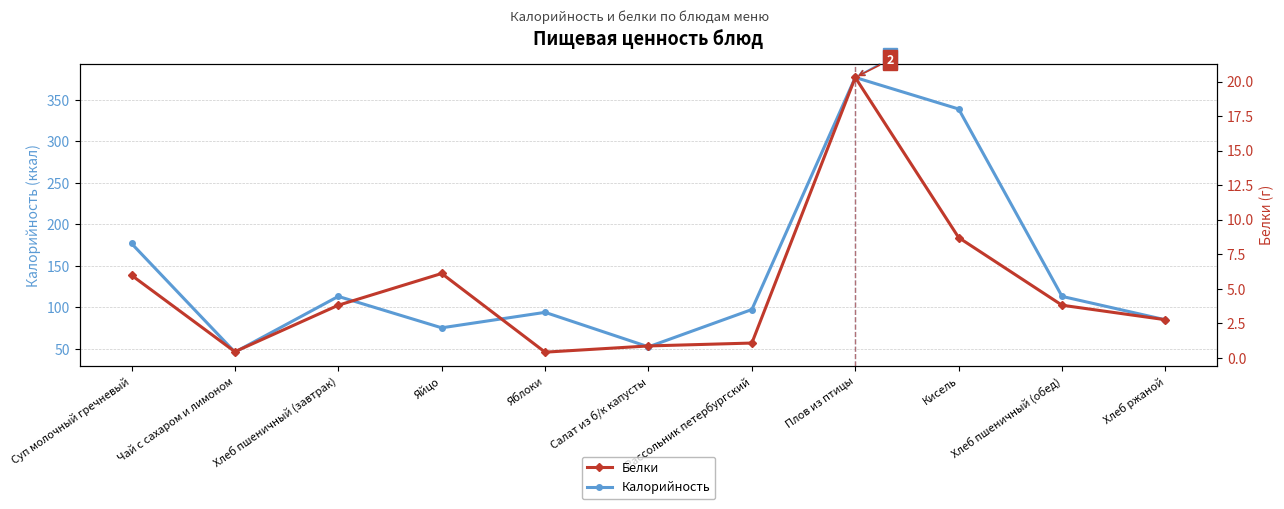

At which category does the chart reach its minimum across all series?

Яблоки